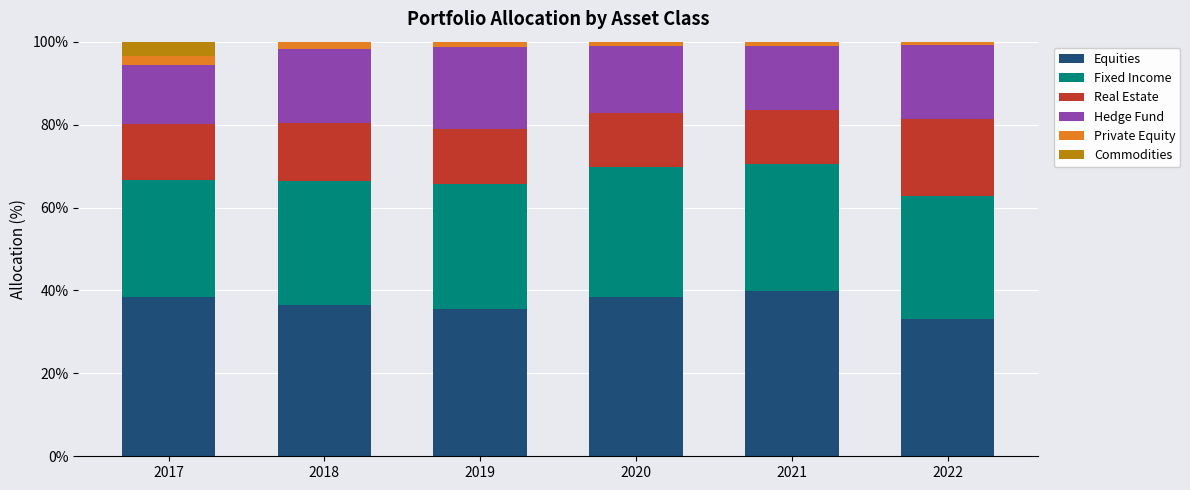

The Equities series shows 62.3 at 2021. True or false?

False